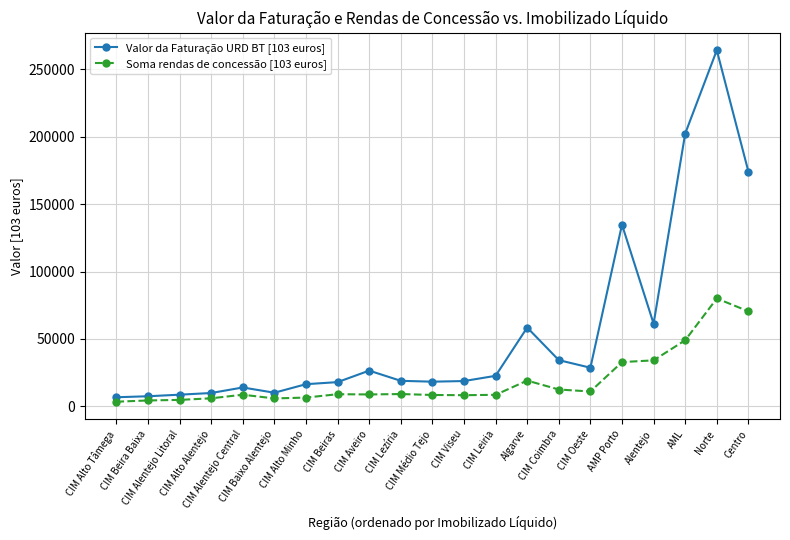

What is the difference between the Soma rendas de concessão [103 euros] values at CIM Aveiro and Norte?

71248